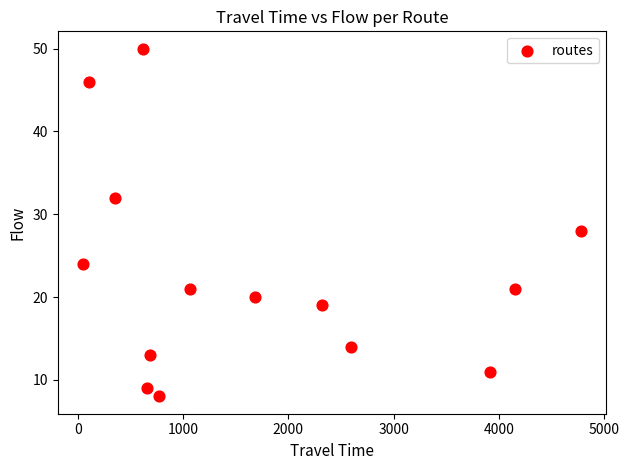

What is the range of Y values (max minus min)?

42